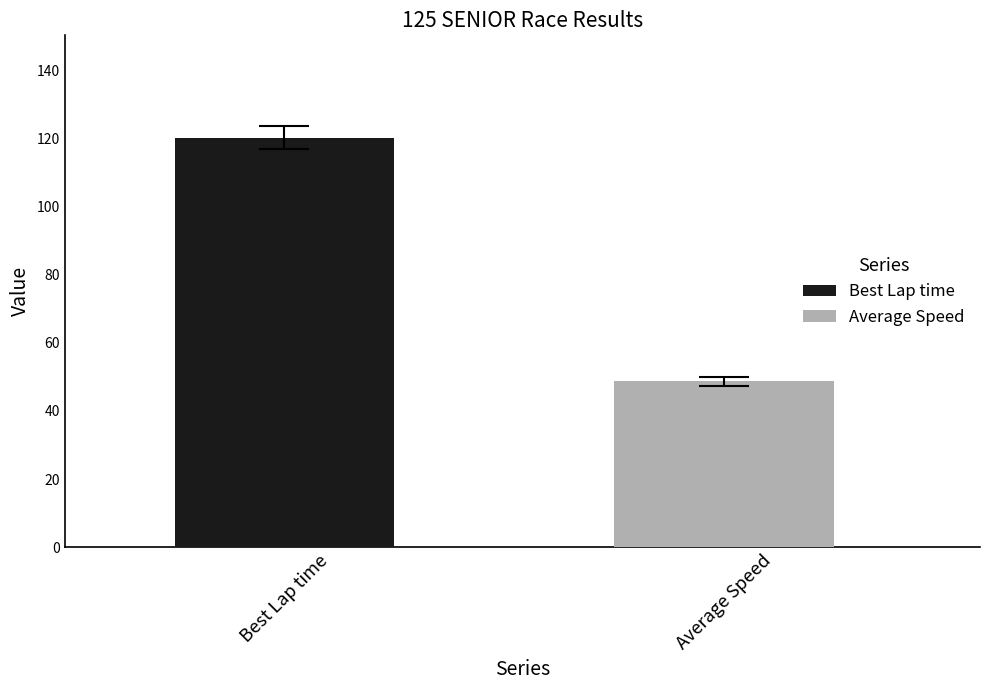

Rank the series by their maximum value, from lowest to highest.

Average Speed, Best Lap time